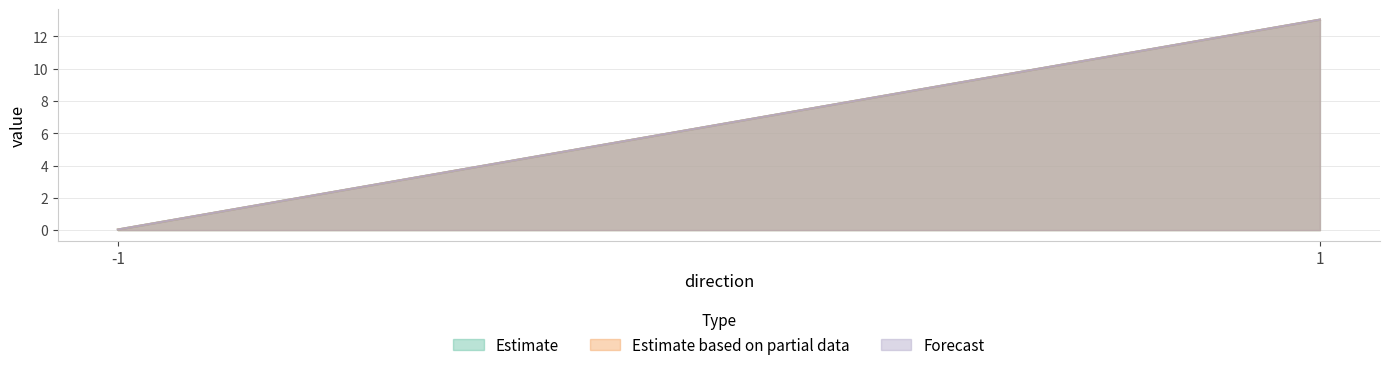

Rank the series by their maximum value, from lowest to highest.

Estimate, Estimate based on partial data, Forecast